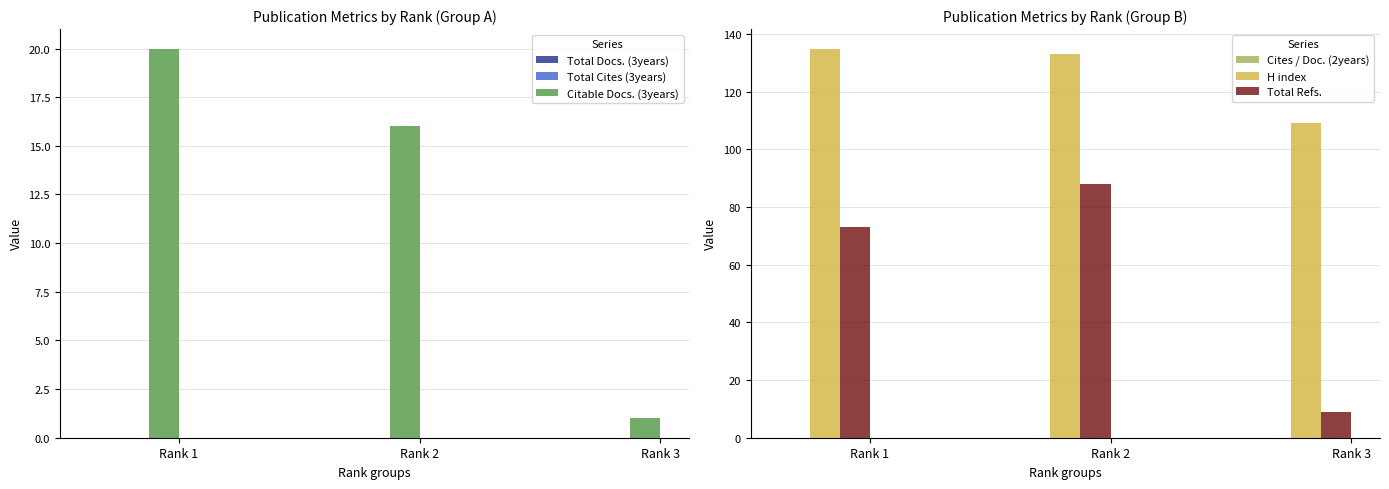

How many bars are there in each group?

6